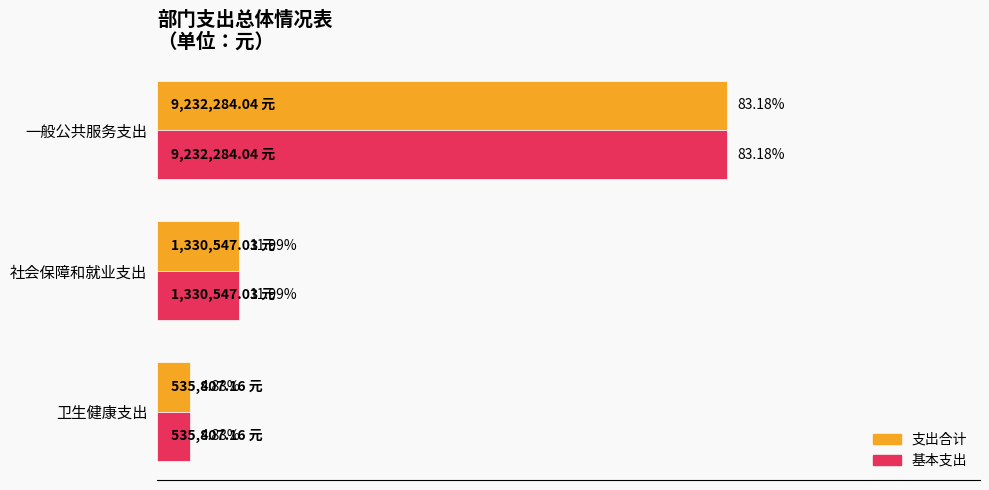

List the labels in order of 支出合计 value, smallest first.

卫生健康支出, 社会保障和就业支出, 一般公共服务支出